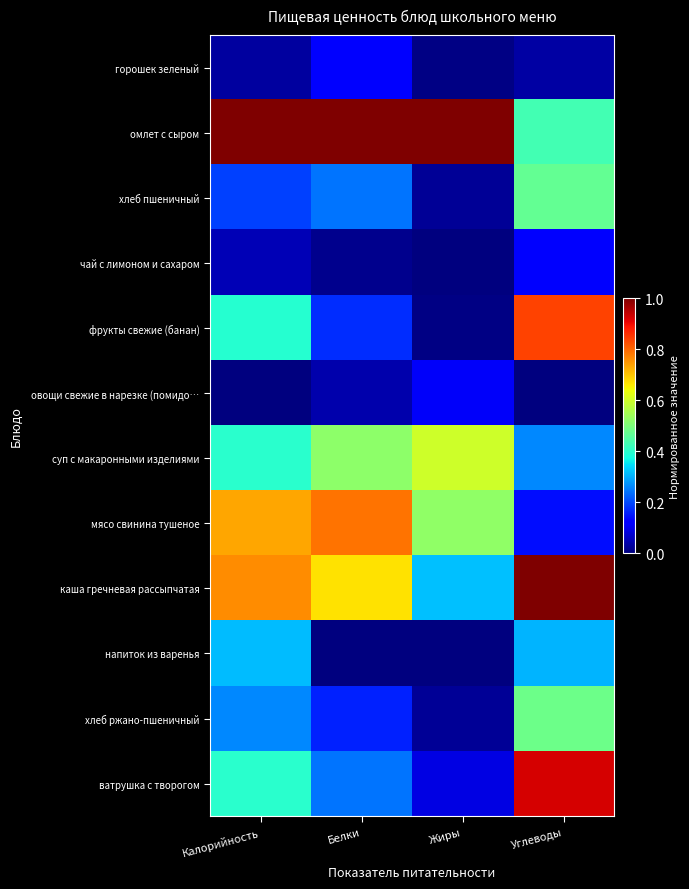

At which category does the chart reach its peak across all series?

Калорийность